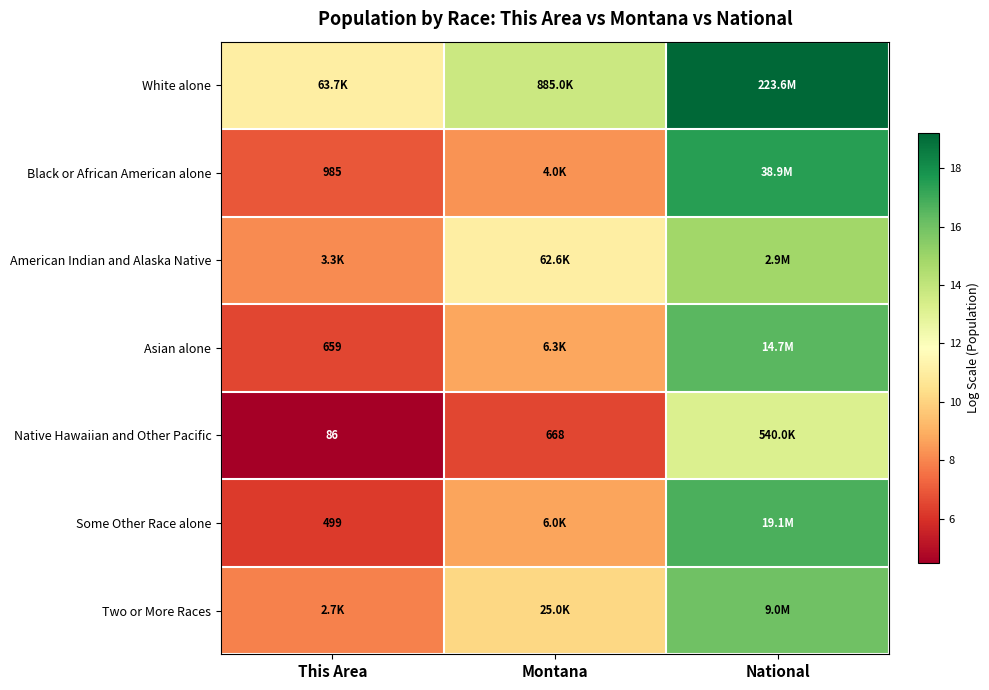

What is the minimum value for Asian alone?

6.5